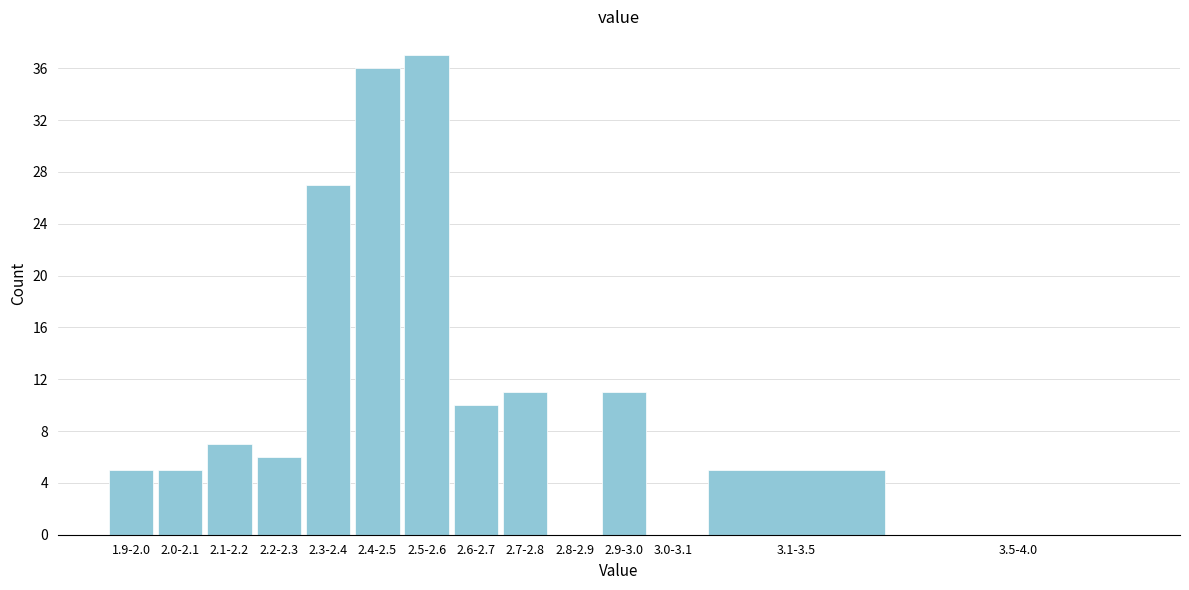

Reading right to left, what are all the values shown in this chart?

3.5-4.0=0	3.1-3.5=5	3.0-3.1=0	2.9-3.0=11	2.8-2.9=0	2.7-2.8=11	2.6-2.7=10	2.5-2.6=37	2.4-2.5=36	2.3-2.4=27	2.2-2.3=6	2.1-2.2=7	2.0-2.1=5	1.9-2.0=5